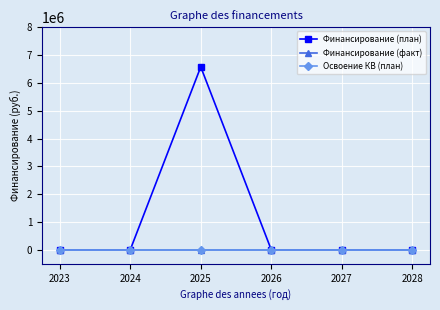

Reading right to left, extract all data points from this chart.

Финансирование (план): 0	0	0	6575529	0	0
Финансирование (факт): 0	0	0	0	0	0
Освоение КВ (план): 0	0	0	0	0	0